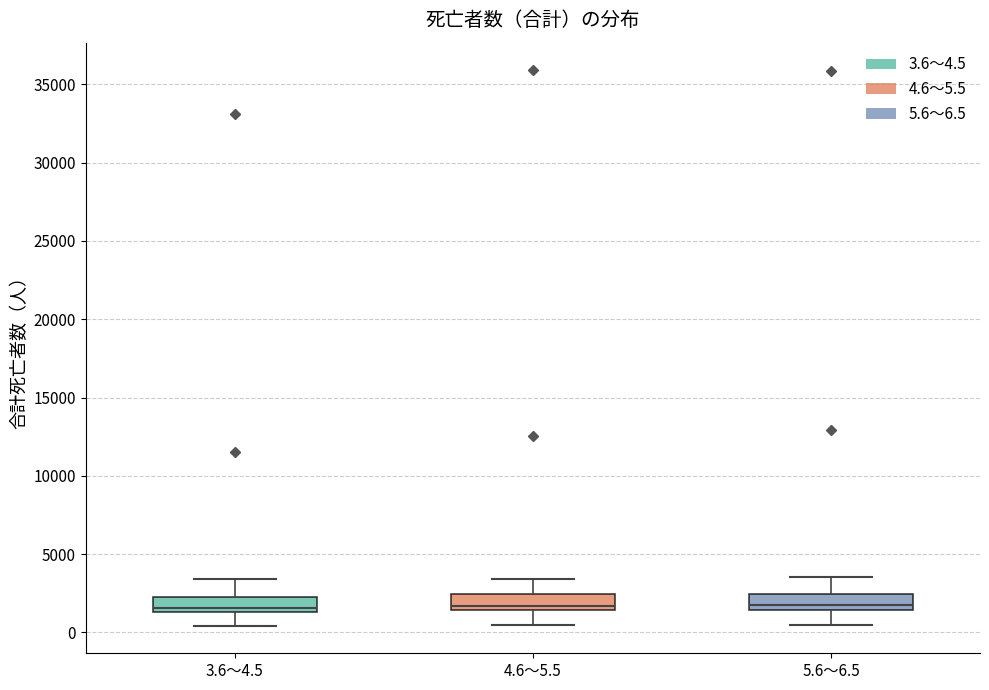

Reading left to right, read every box against the y-axis: the position of its median line, the range the box covers, and the ends of its whiskers. The values are not printed on the chart, so give them approximately, as read against the axis.

3.6～4.5: median 1500 (just above the box's lower edge), box 1500 to 2500, whiskers 500 to 3500
4.6～5.5: median 1500 (just above the box's lower edge), box 1500 to 2500, whiskers 500 to 3500
5.6～6.5: median 2000, box 1500 to 2500, whiskers 500 to 3500